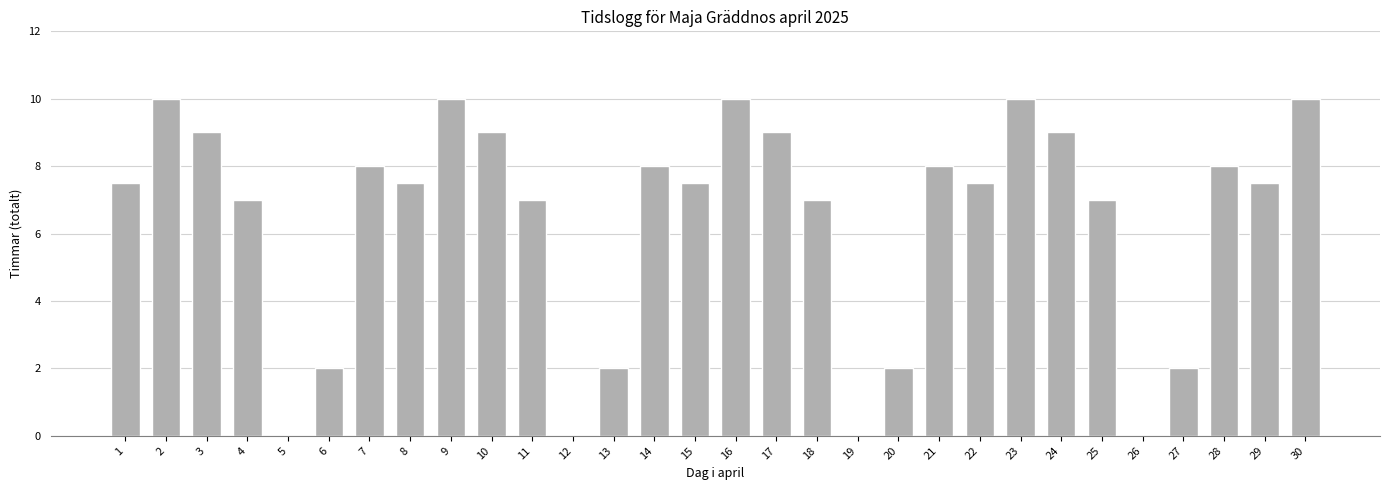

Reading left to right, list all the values displayed in this chart.

7.5	10.0	9.0	7.0	0.0	2.0	8.0	7.5	10.0	9.0	7.0	0.0	2.0	8.0	7.5	10.0	9.0	7.0	0.0	2.0	8.0	7.5	10.0	9.0	7.0	0.0	2.0	8.0	7.5	10.0